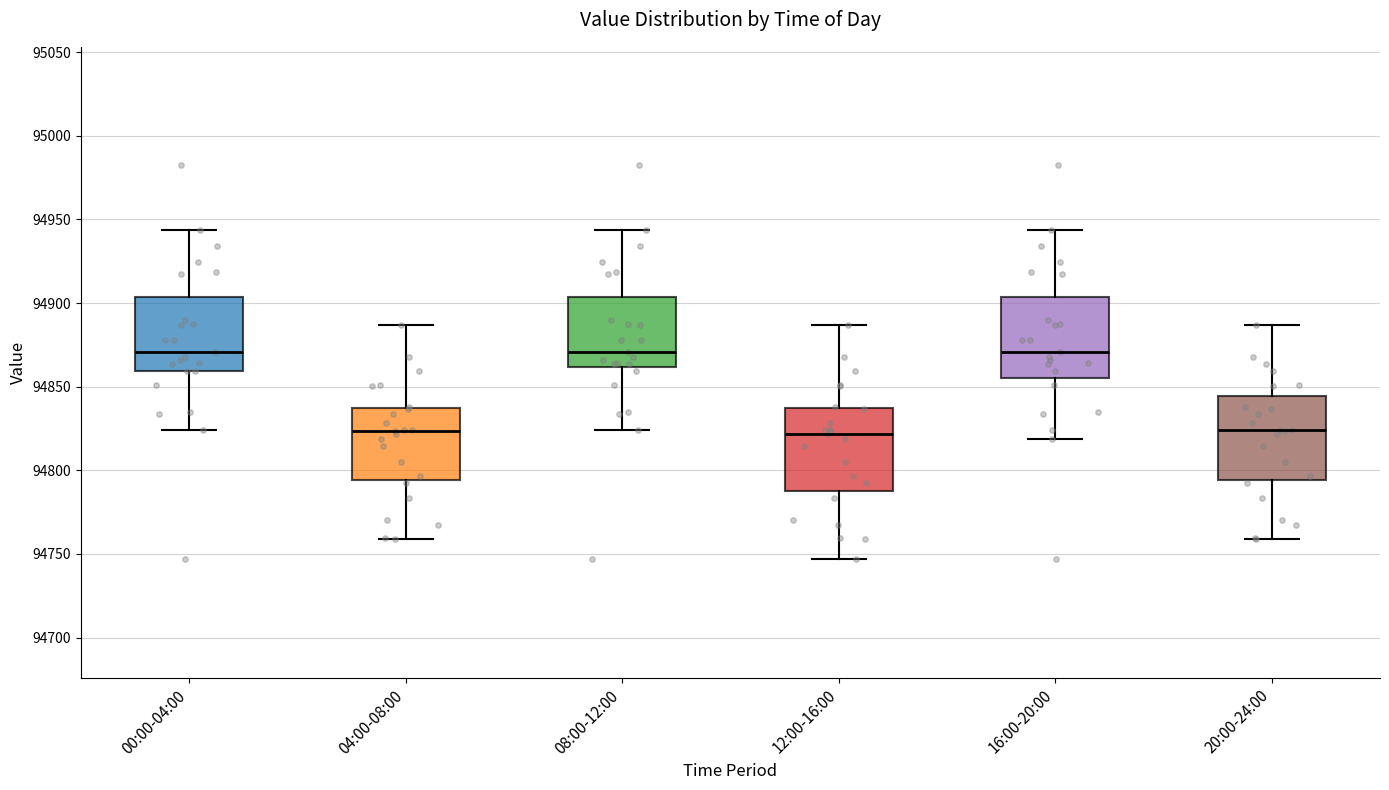

Where does the upper whisker of the box for 04:00-08:00 end on the y-axis? The values are not printed on the chart, so give them approximately, as read against the axis.

94885